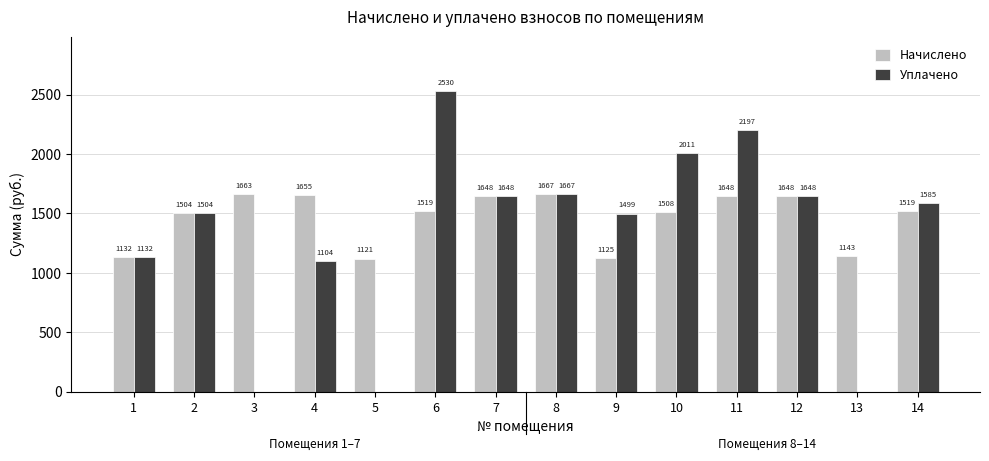

Is it true that Начислено equals 1648.1 at 7?

True